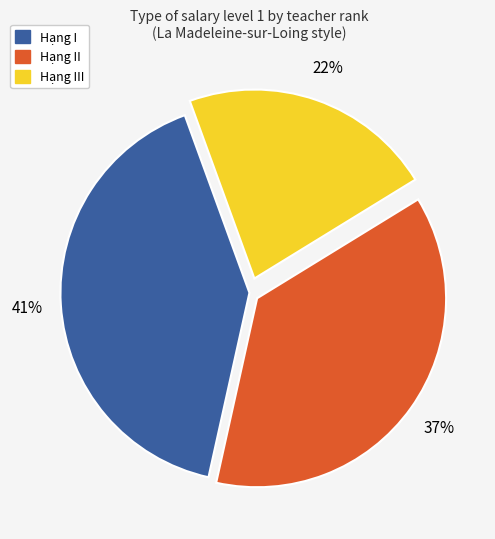

To the nearest percent, what is the difference between the largest and smallest slice percentages?

19%